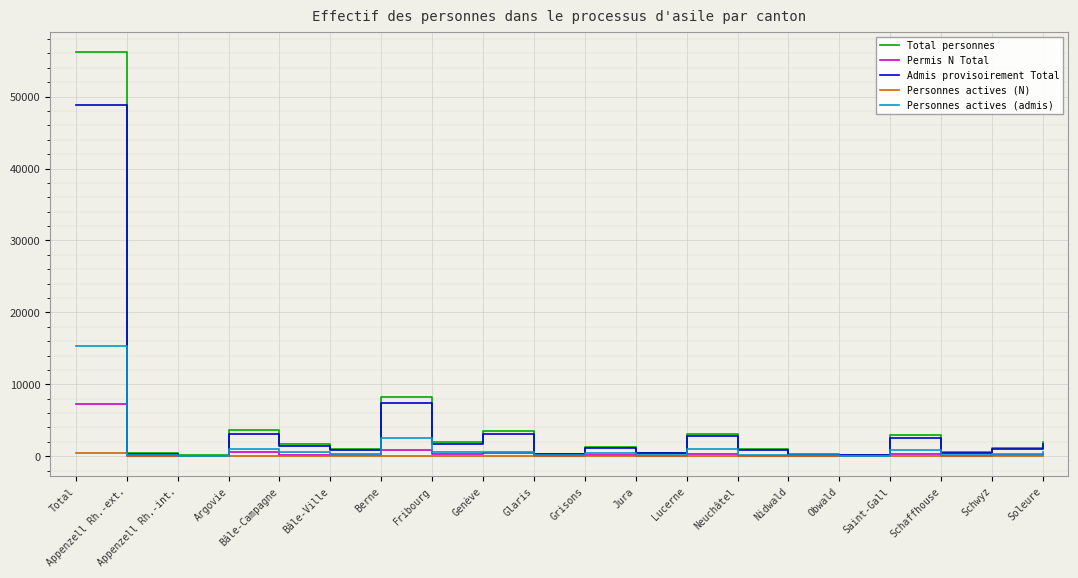

Count the number of categories in the chart.

20